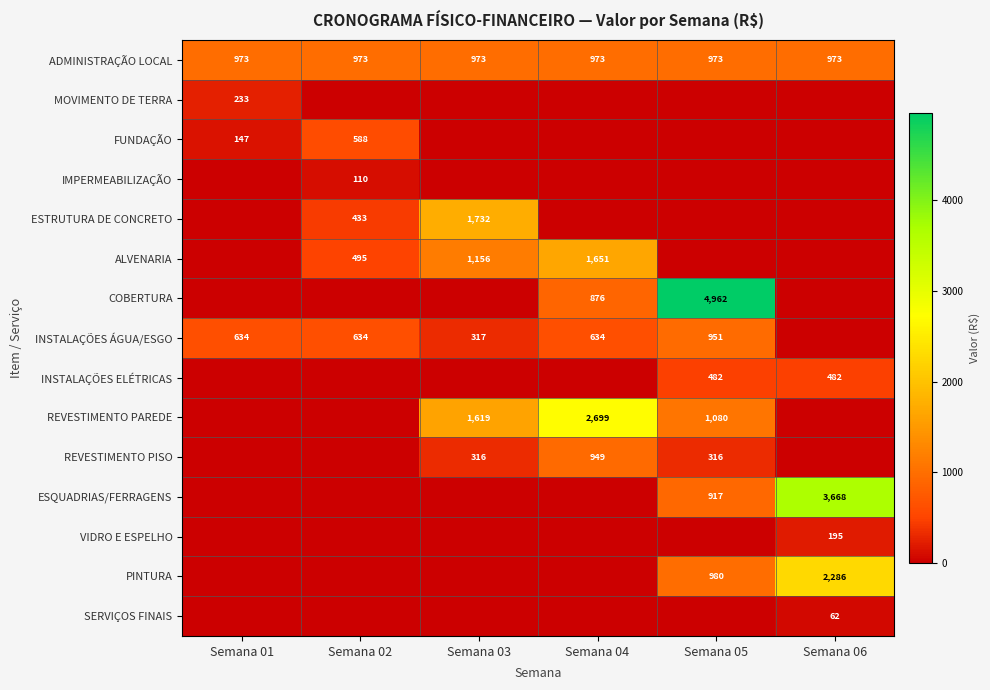

The REVESTIMENTO PISO series shows 553 at Semana 05. True or false?

False